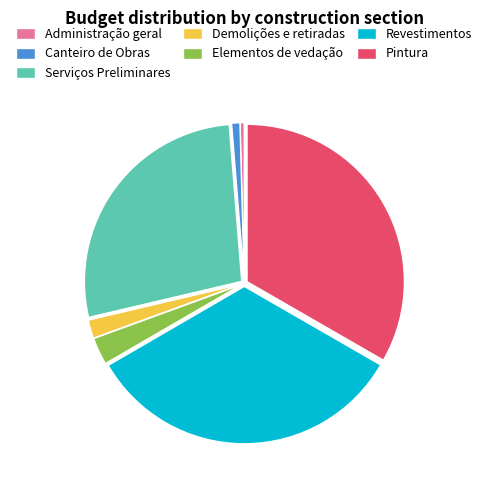

Is there any slice that represents more than half of the pie?

No